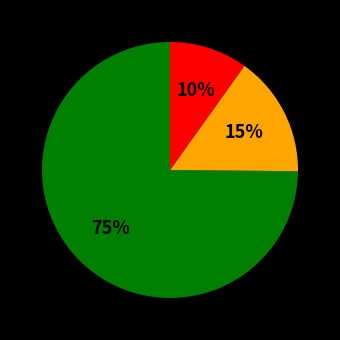

Is there a majority slice in this chart?

Yes